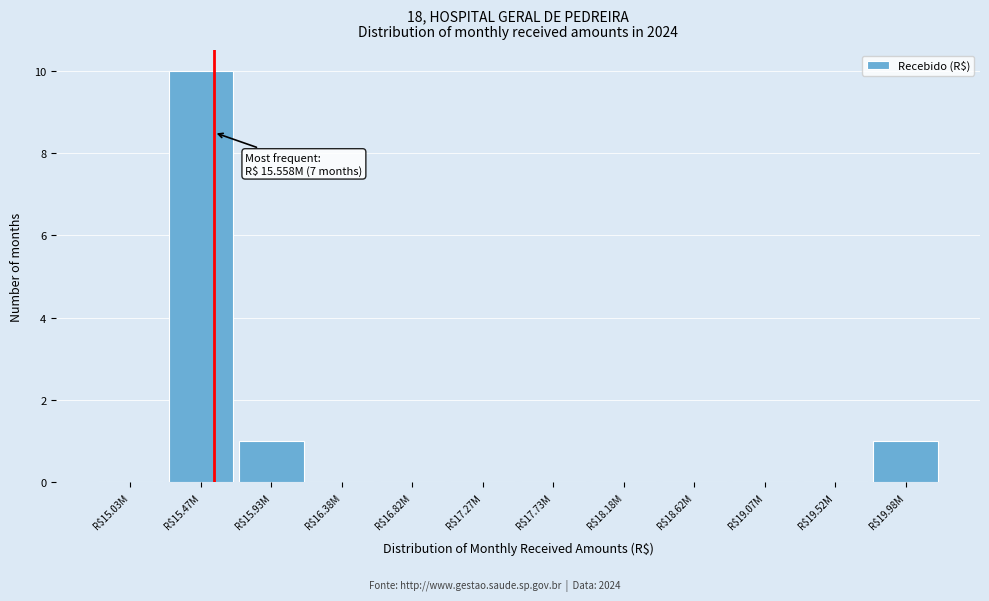

What is the greatest value displayed?

10